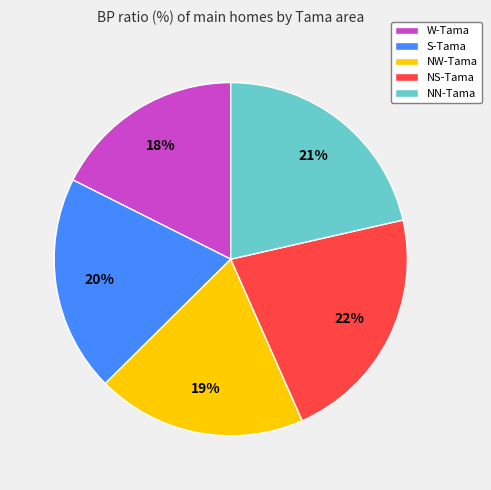

What percentage is the S-Tama slice, to the nearest percent?

20%